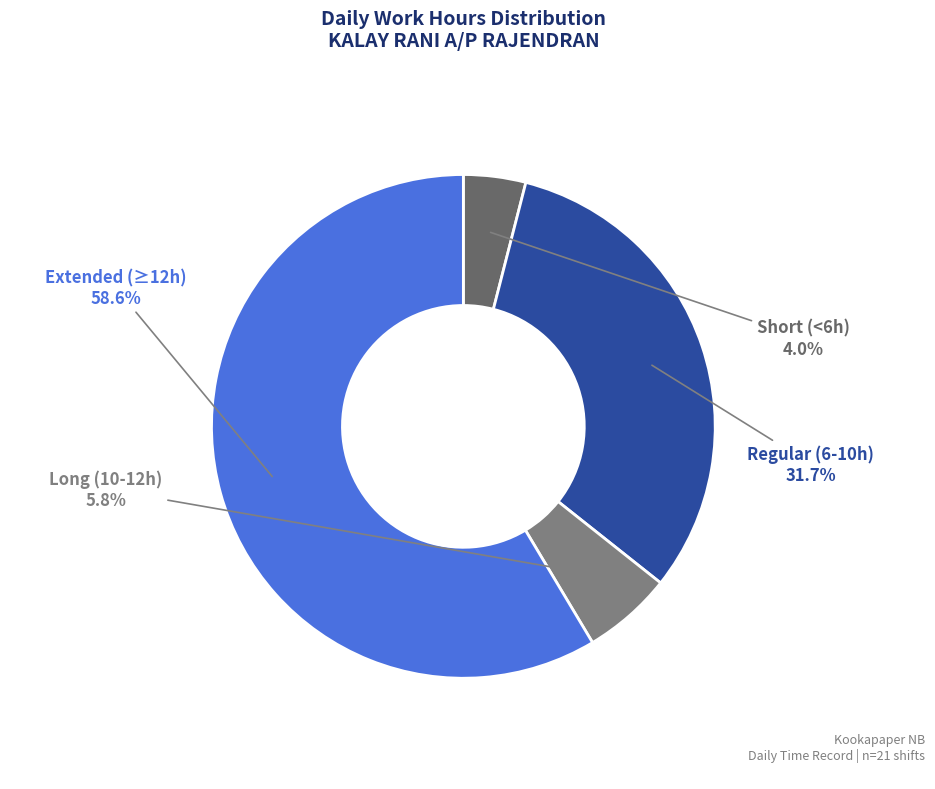

Rank the categories by value from lowest to highest.

Short (<6h), Long (10-12h), Regular (6-10h), Extended (≥12h)